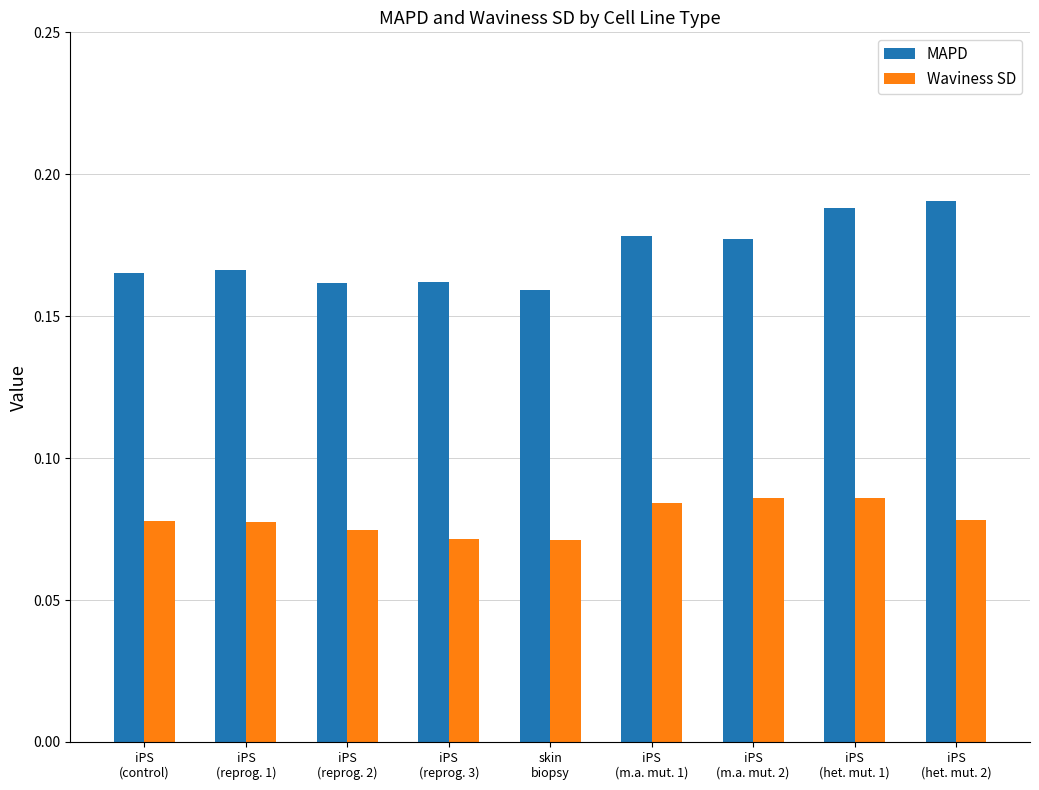

The MAPD series shows 0.1 at iPS
(reprog. 2). True or false?

False